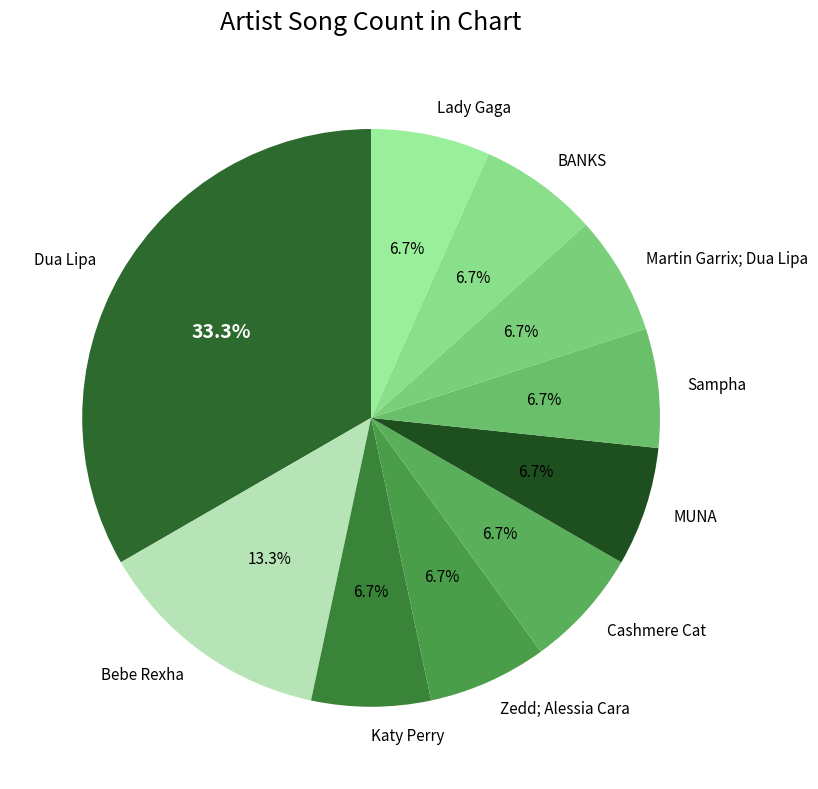

Combined, do Bebe Rexha and Cashmere Cat account for over 50%?

No